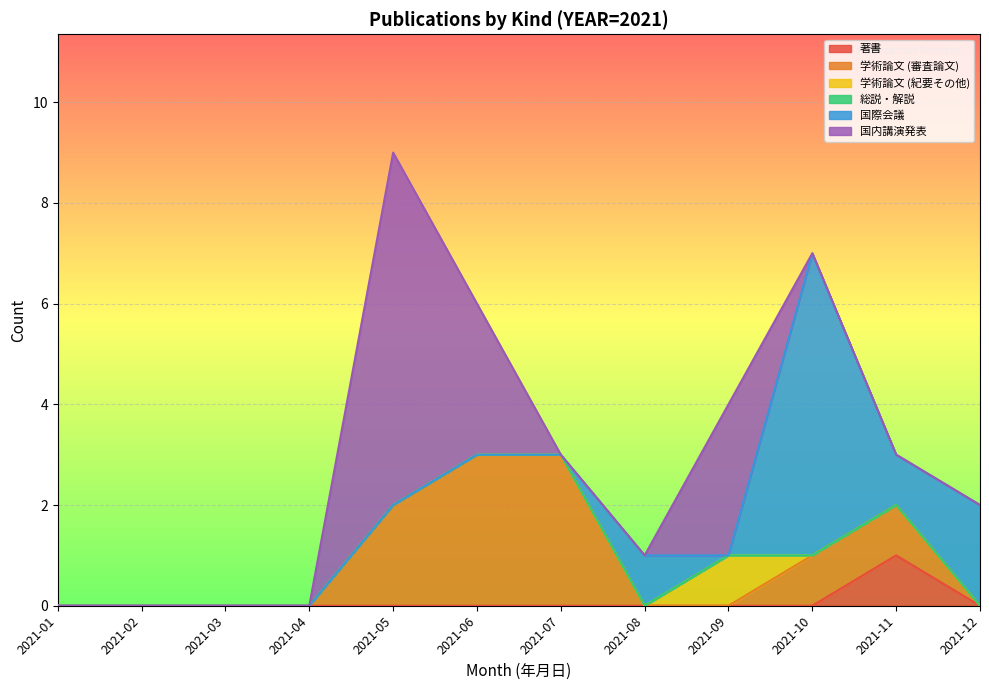

What are all the series names shown in the legend?

著書, 学術論文 (審査論文), 学術論文 (紀要その他), 総説・解説, 国際会議, 国内講演発表